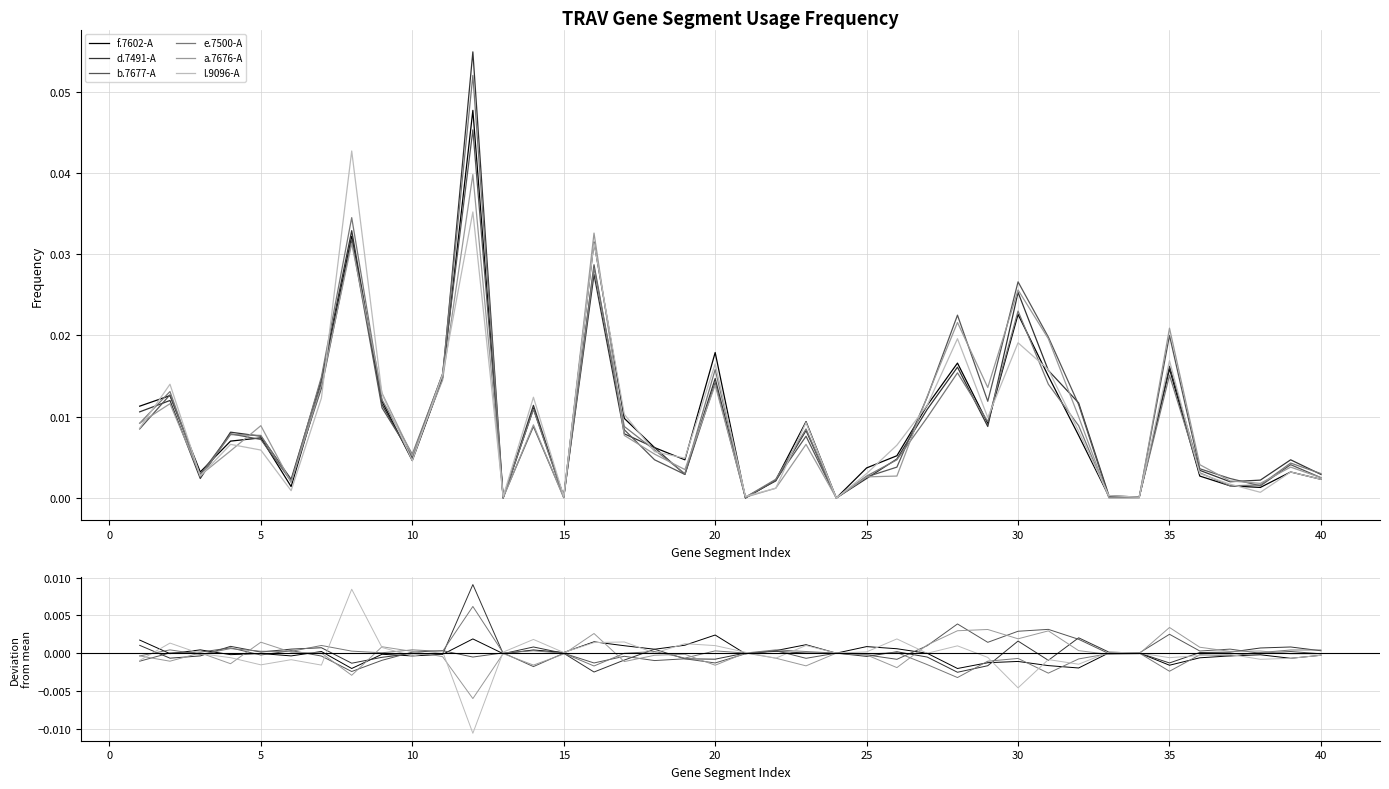

How many lines are shown in the chart?

6